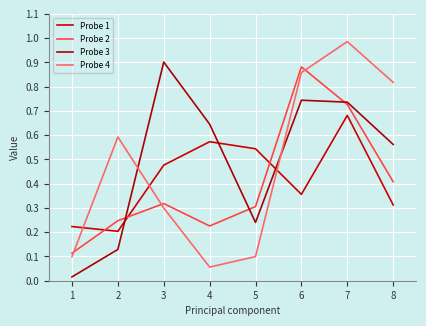

Is this an area chart (filled region under the line)?

No